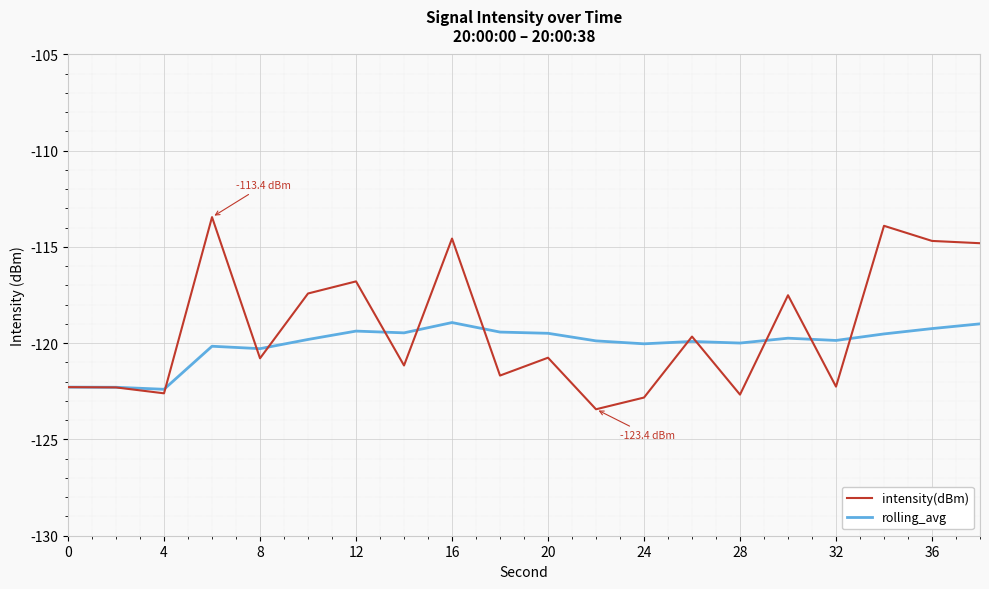

True or false: intensity(dBm) and rolling_avg cross at least once.

True